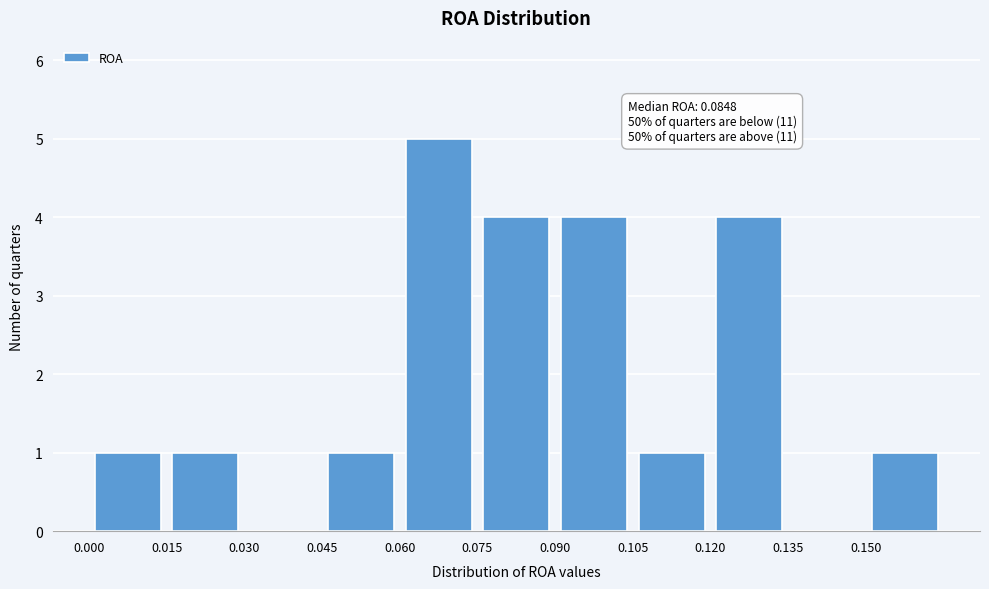

Which range on the x-axis has the tallest bar?

0.060 to 0.075